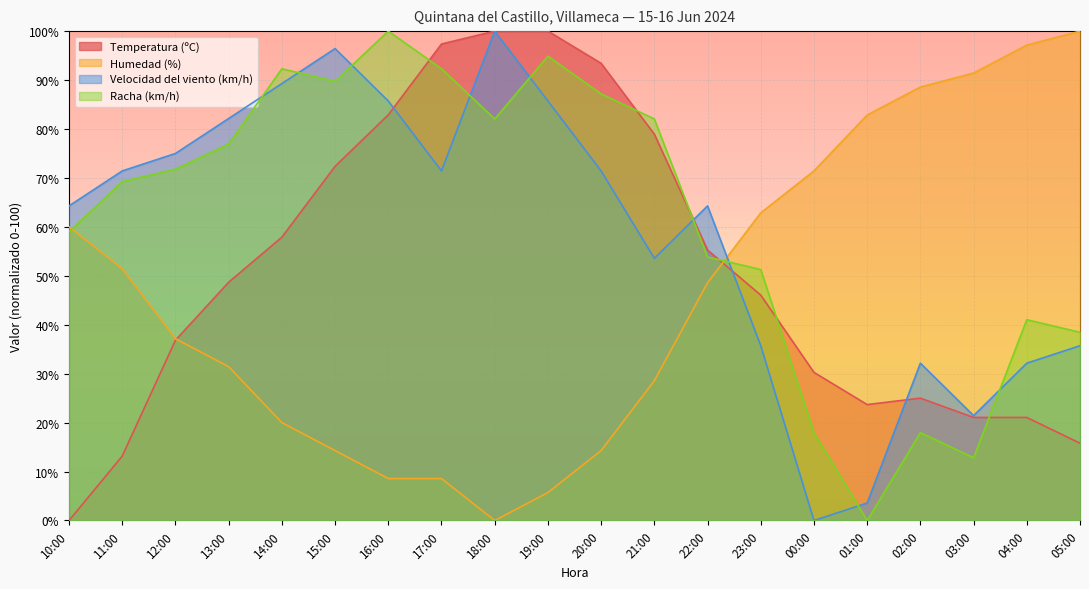

What is the spread (max minus min) of values at 16:00?

91.4